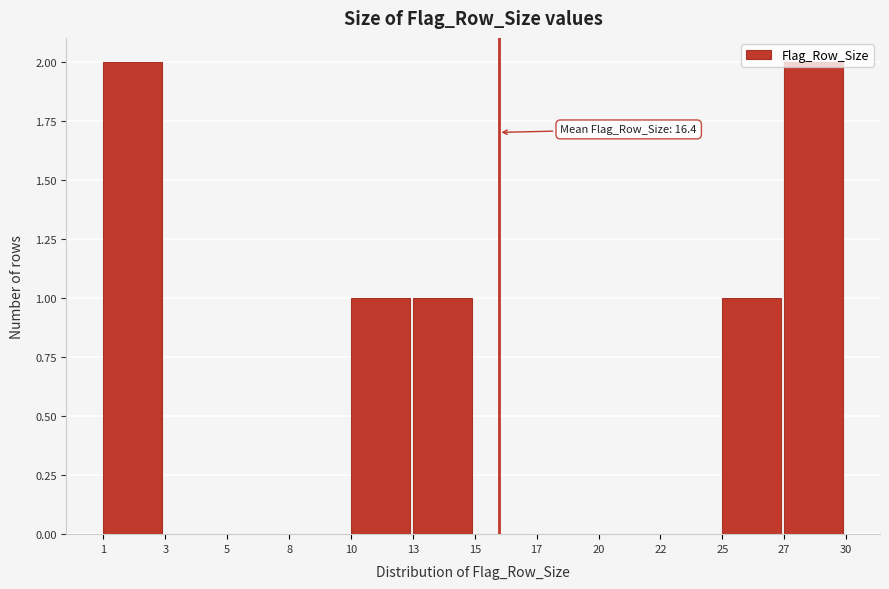

What is the ratio of the value at 13 to the value at 10?

1.0